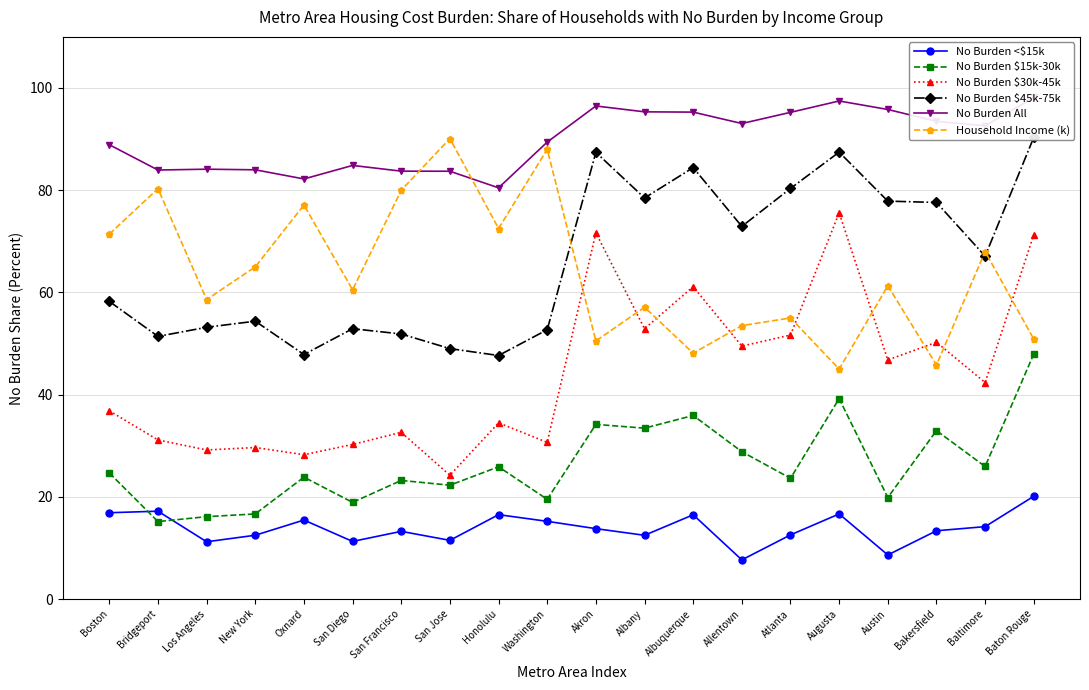

List the series in order of their peak value, lowest first.

No Burden <$15k, No Burden $15k-30k, No Burden $30k-45k, Household Income (k), No Burden $45k-75k, No Burden All